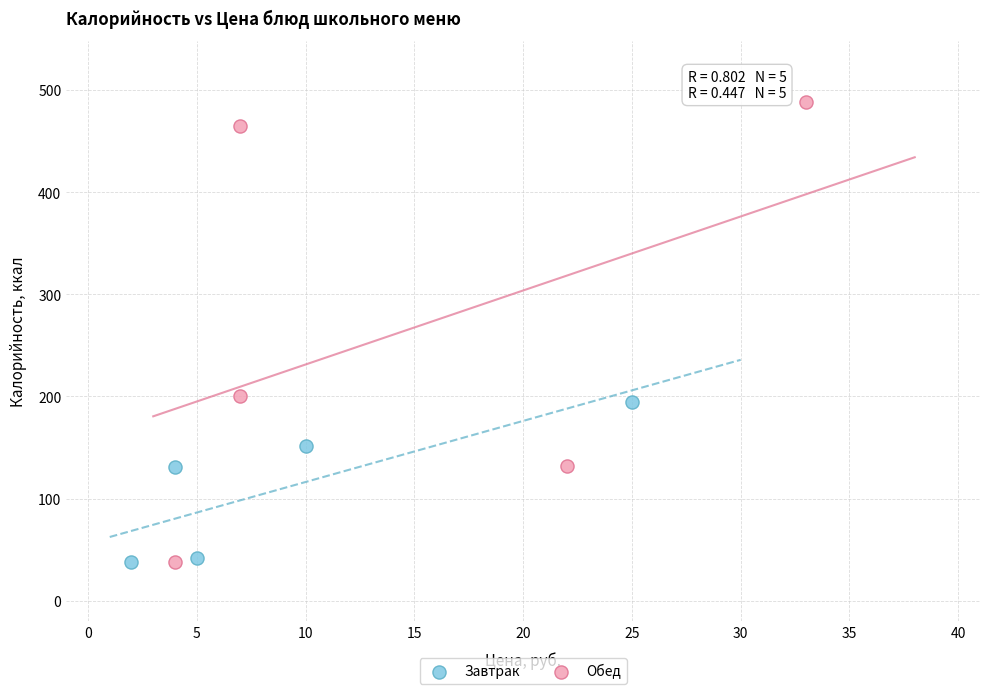

What are all the series names shown in the legend?

Завтрак, Обед